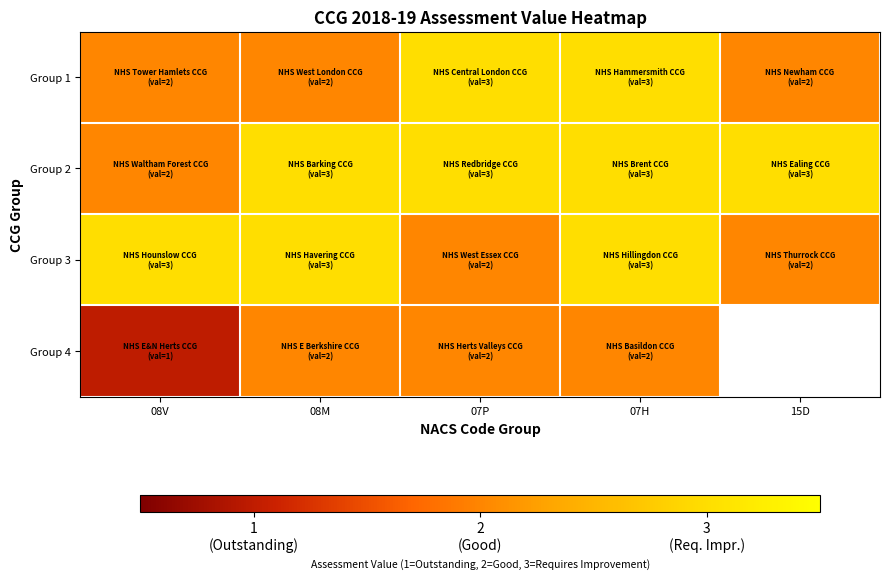

Which category has the highest value in the Group 2 series?

08M